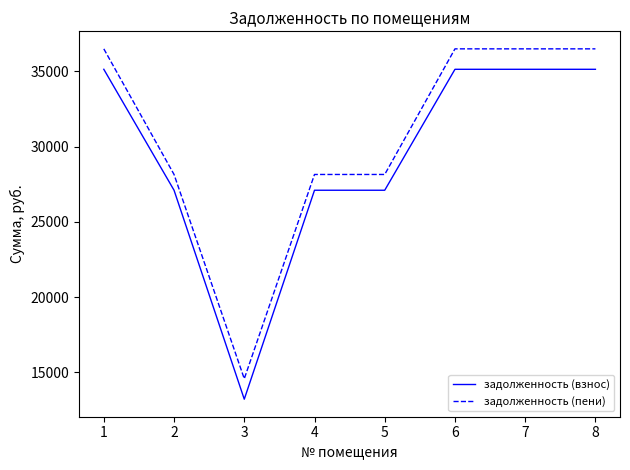

Is the value of задолженность (пени) at 8 greater than the value of задолженность (взнос) at 4?

Yes